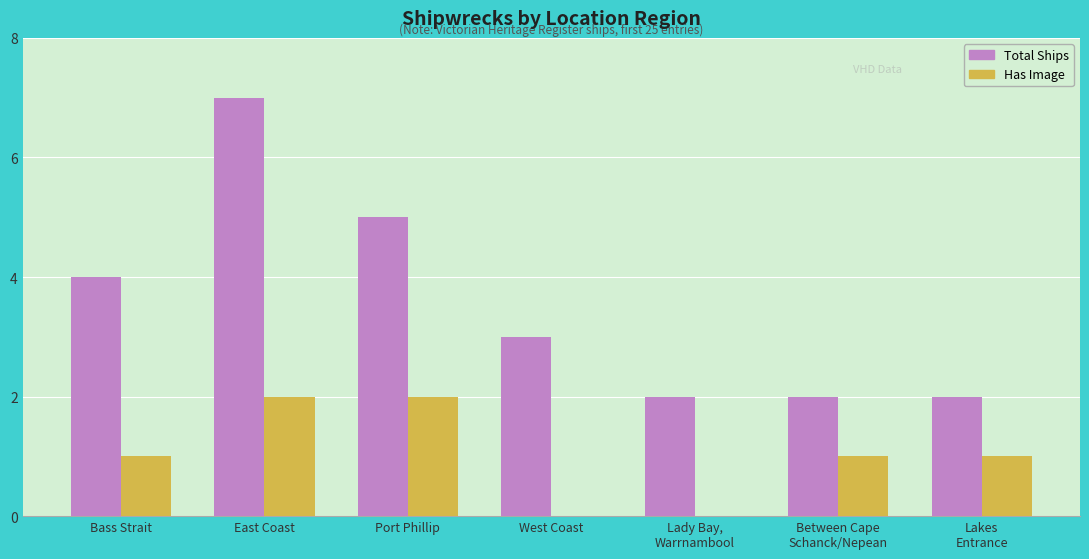

Are the bars horizontal?

No